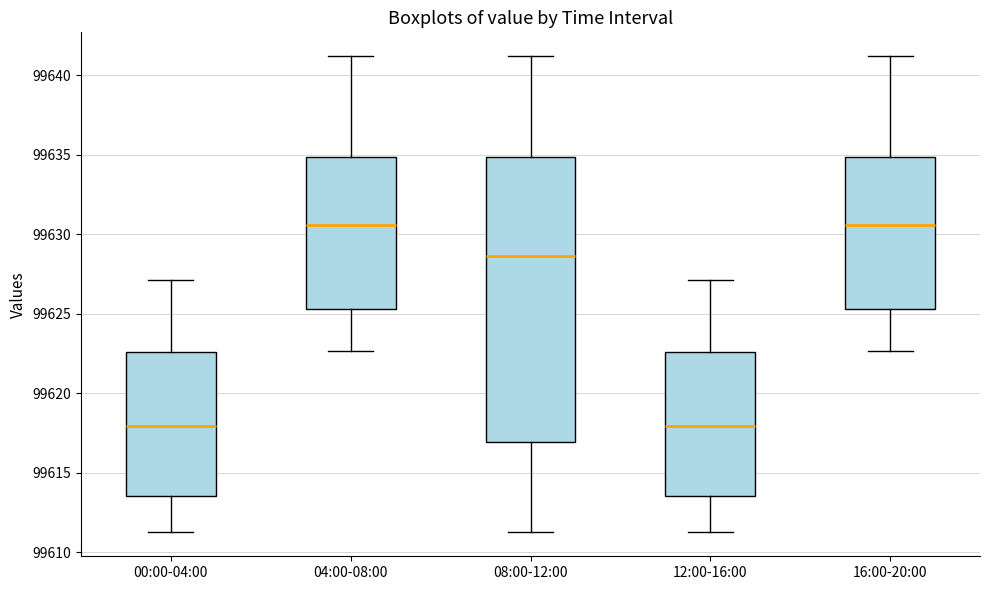

Where does the median line of the box for 08:00-12:00 sit on the y-axis? The values are not printed on the chart, so give them approximately, as read against the axis.

99628.5